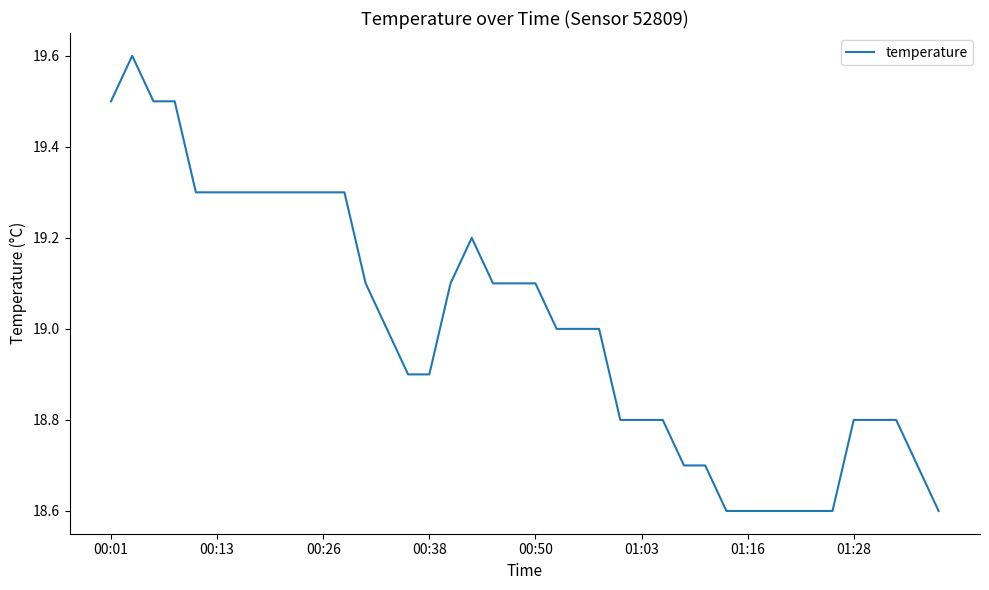

What is the minimum value shown in the chart?

18.6